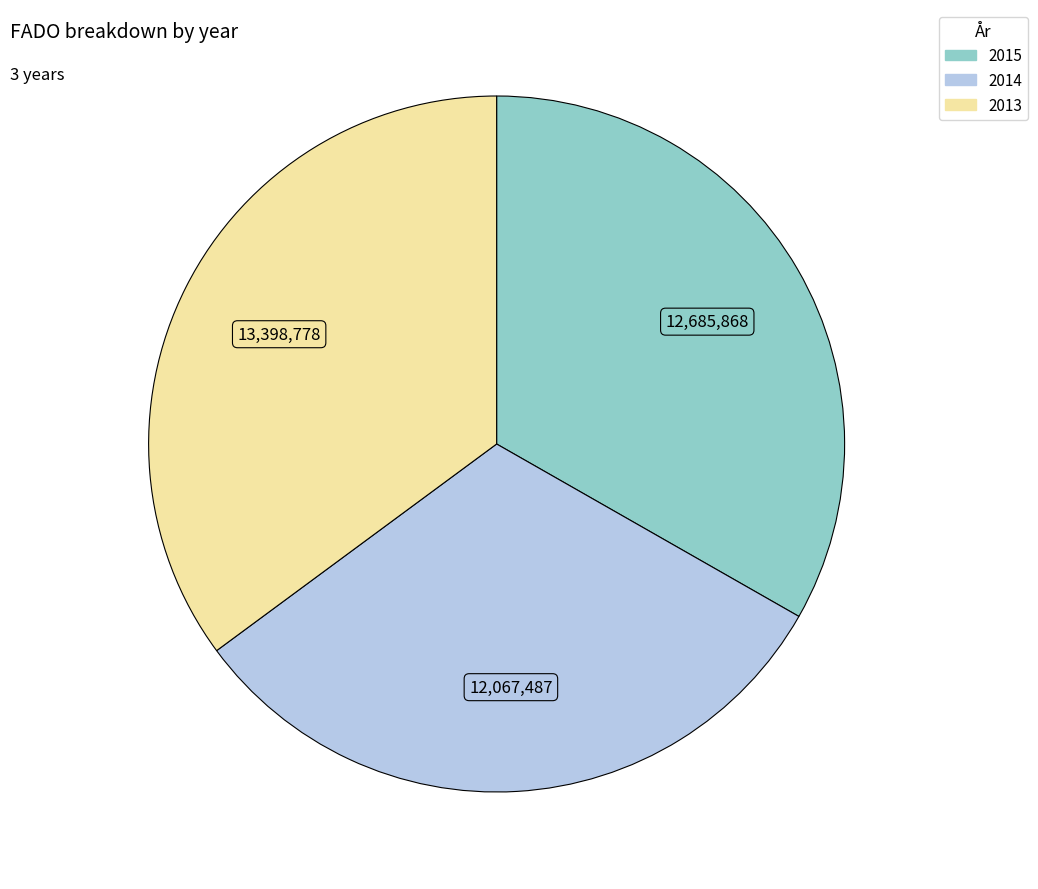

Rank the categories by value from lowest to highest.

2014, 2015, 2013